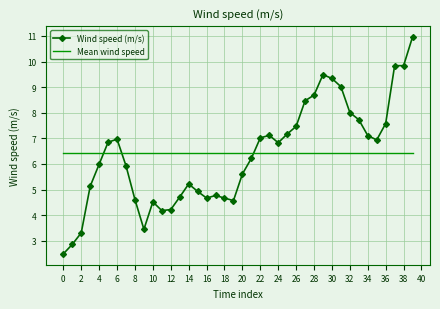

True or false: Wind speed (m/s) and Mean wind speed cross at least once.

True